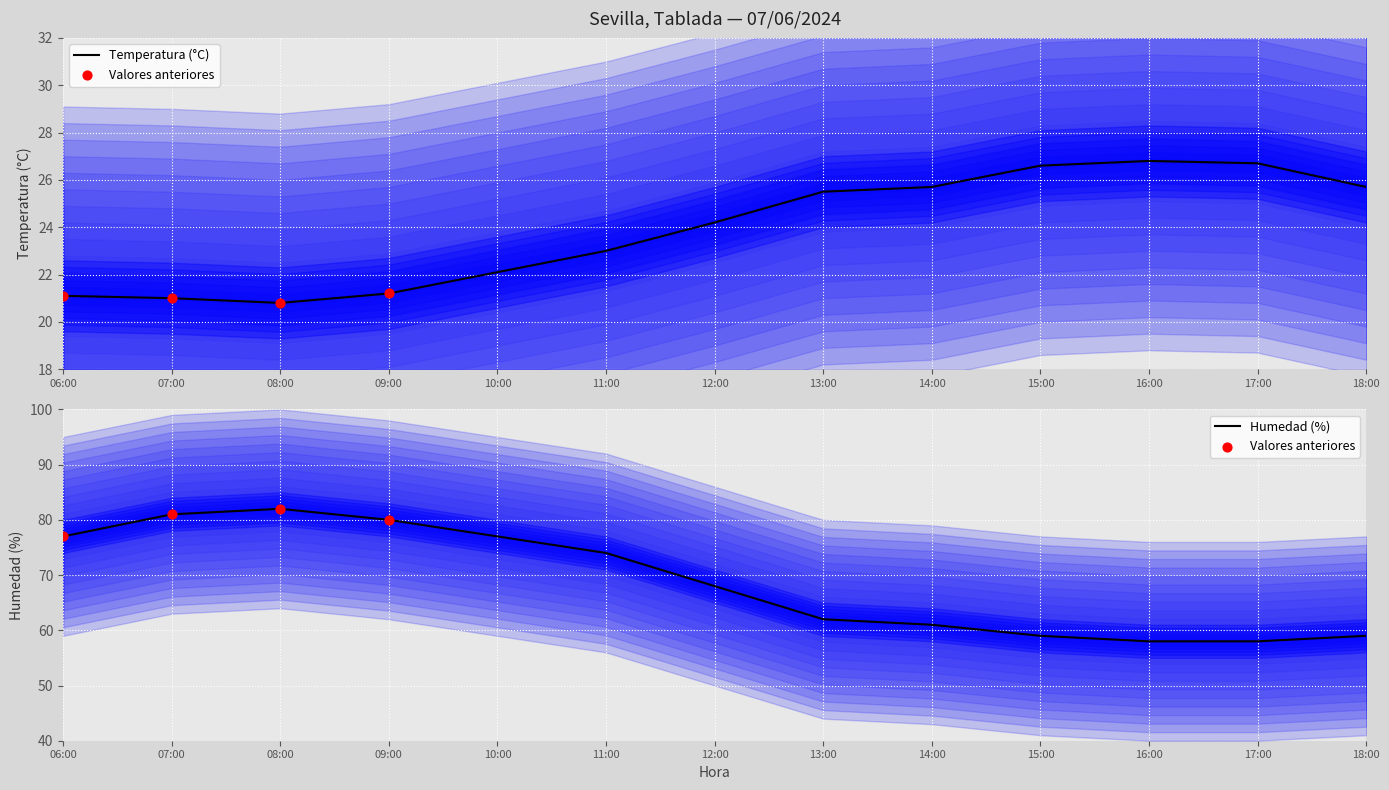

Which series has the largest total across all categories?

Humedad (%)